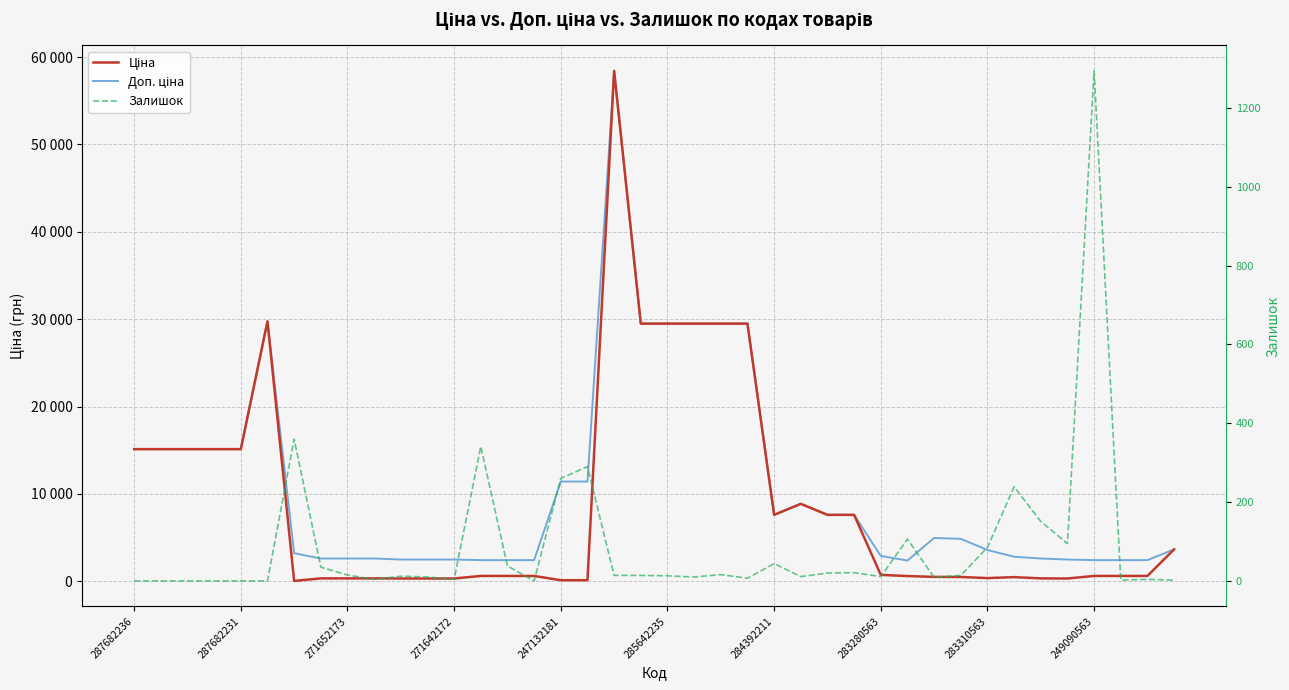

How many lines are shown in the chart?

3